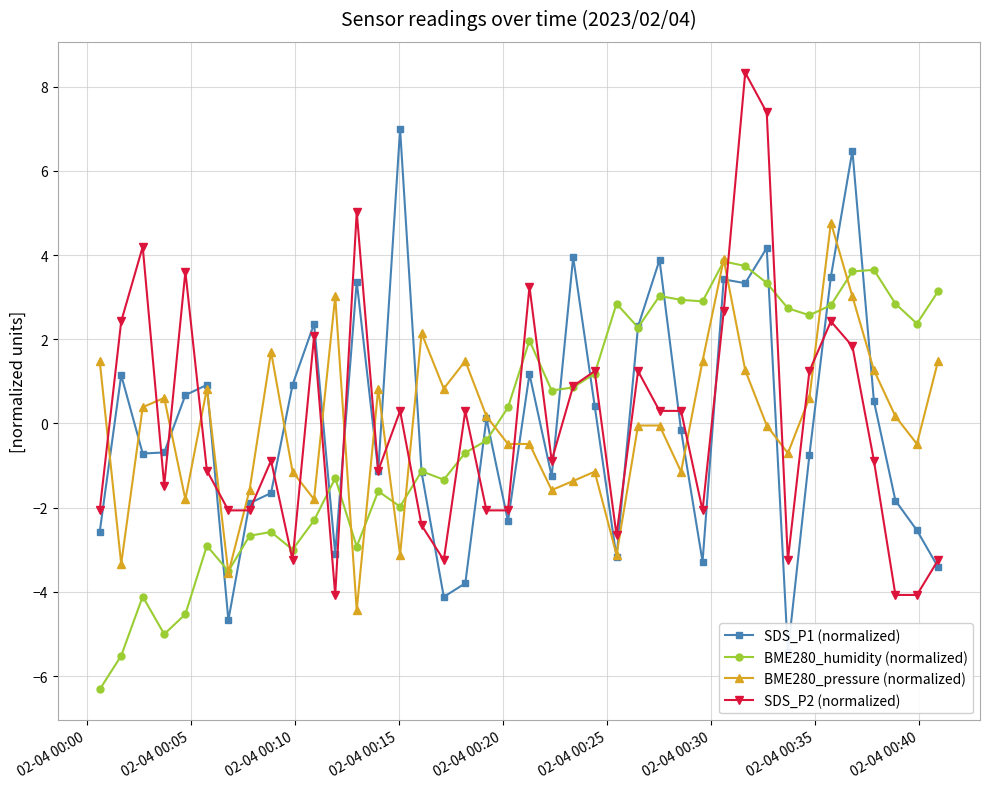

Reading left to right, what are all the values shown in this chart?

SDS_P1 (normalized): -2.6	1.1	-0.7	-0.7	0.7	0.9	-4.7	-1.9	-1.7	0.9	2.4	-3.1	3.4	-1.1	7.0	-1.2	-4.1	-3.8	0.1	-2.3	1.2	-1.3	3.9	0.4	-3.2	2.3	3.9	-0.2	-3.3	3.4	3.3	4.2	-5.4	-0.8	3.5	6.5	0.5	-1.8	-2.5	-3.4
BME280_humidity (normalized): -6.3	-5.5	-4.1	-5.0	-4.5	-2.9	-3.5	-2.7	-2.6	-3.0	-2.3	-1.3	-2.9	-1.6	-2.0	-1.1	-1.3	-0.7	-0.4	0.4	2.0	0.8	0.9	1.2	2.8	2.3	3.0	2.9	2.9	3.8	3.7	3.3	2.7	2.6	2.8	3.6	3.6	2.8	2.4	3.1
BME280_pressure (normalized): 1.5	-3.3	0.4	0.6	-1.8	0.8	-3.6	-1.6	1.7	-1.1	-1.8	3.0	-4.4	0.8	-3.1	2.1	0.8	1.5	0.2	-0.5	-0.5	-1.6	-1.4	-1.1	-3.1	-0.0	-0.0	-1.1	1.5	3.9	1.3	-0.0	-0.7	0.6	4.8	3.0	1.3	0.2	-0.5	1.5
SDS_P2 (normalized): -2.1	2.4	4.2	-1.5	3.6	-1.1	-2.1	-2.1	-0.9	-3.2	2.1	-4.1	5.0	-1.1	0.3	-2.4	-3.2	0.3	-2.1	-2.1	3.3	-0.9	0.9	1.2	-2.7	1.2	0.3	0.3	-2.1	2.7	8.3	7.4	-3.2	1.2	2.4	1.8	-0.9	-4.1	-4.1	-3.2